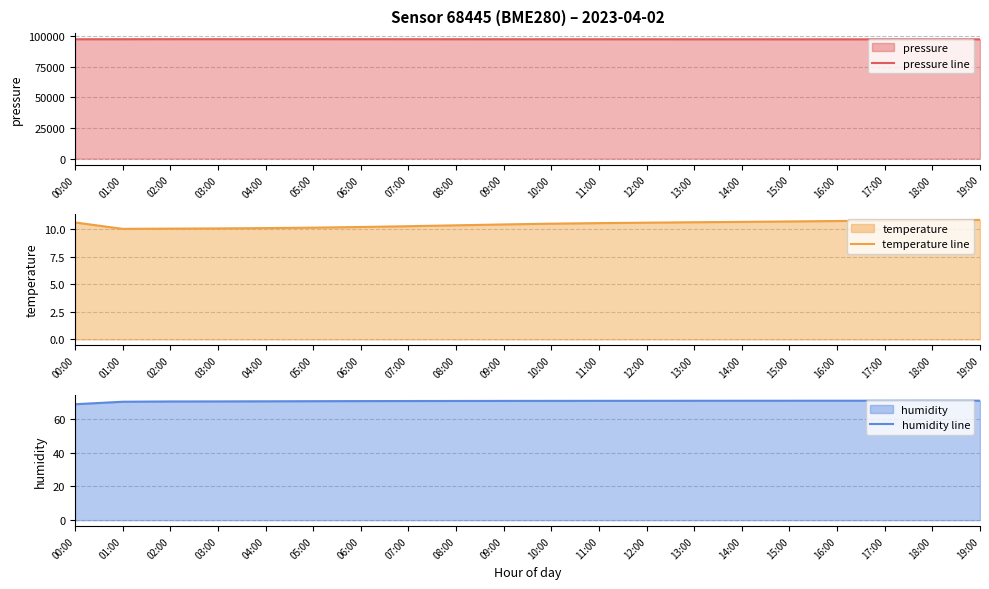

True or false: humidity line and pressure line cross at least once.

False